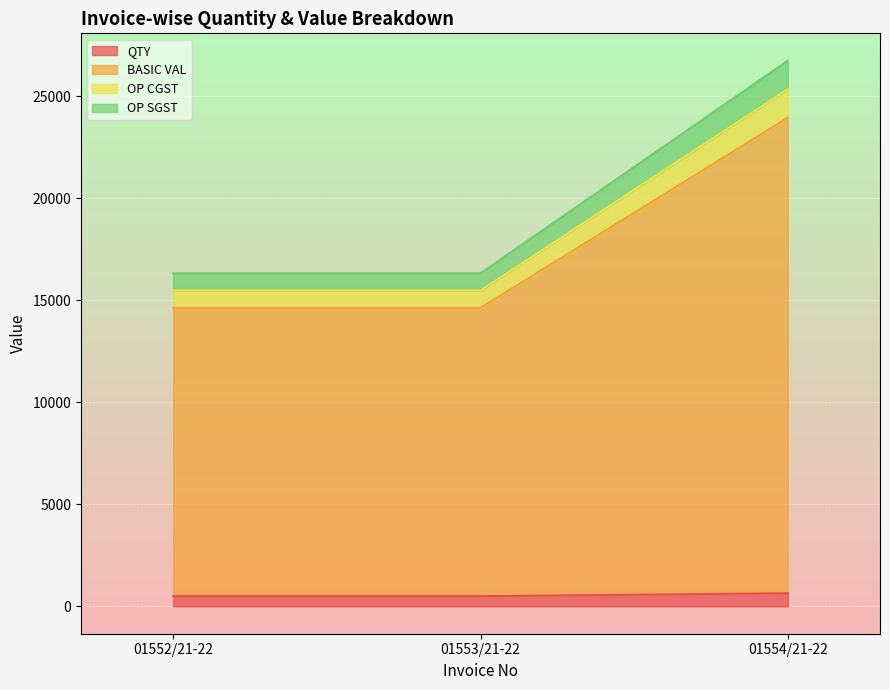

Which has a higher value, 01553/21-22 or 01552/21-22?

01553/21-22